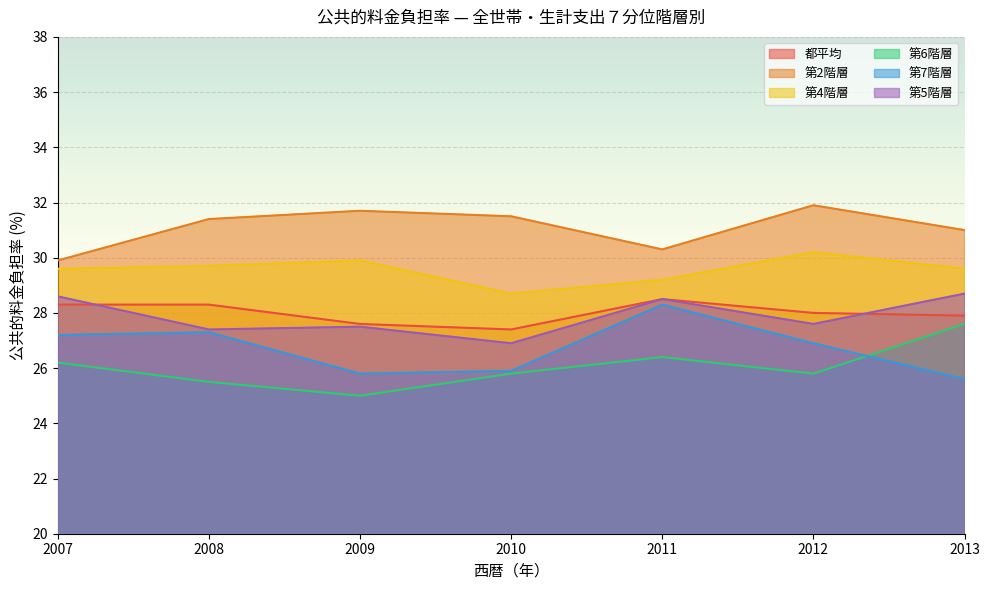

Which series has the largest total across all categories?

第2階層